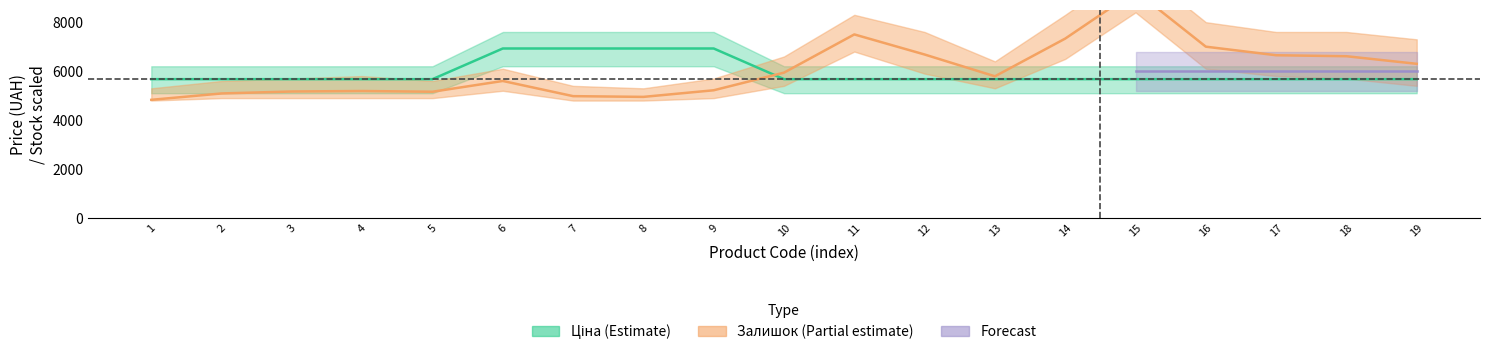

Does the chart display data point markers on the line(s)?

No